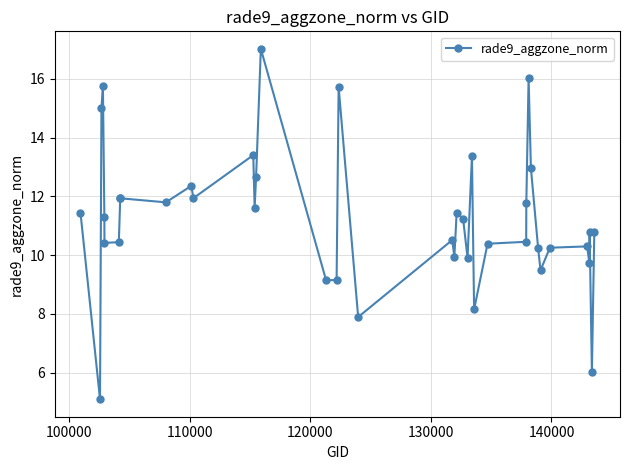

What is the value of the 17th point from the left?

9.1